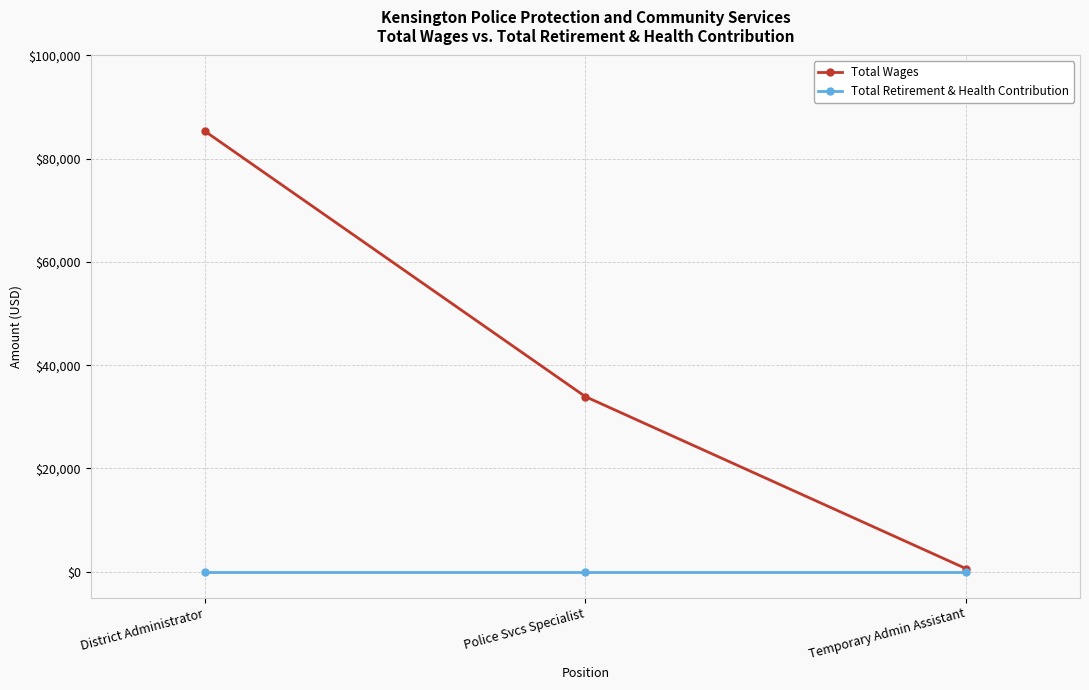

At which label does Total Wages reach its minimum?

Temporary Admin Assistant